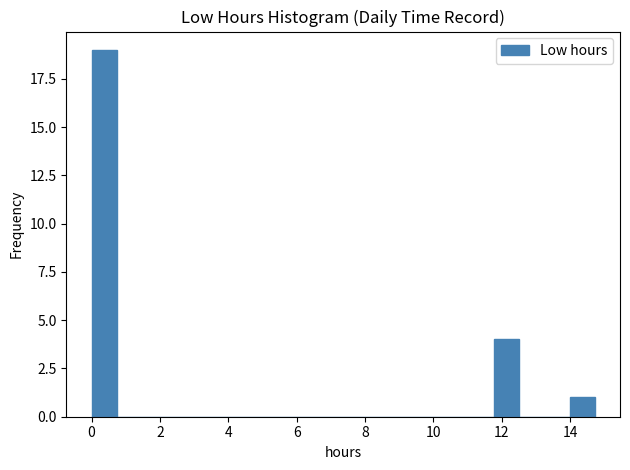

Read against the x-axis, roughly where is the centre of the tallest bar?

0.4